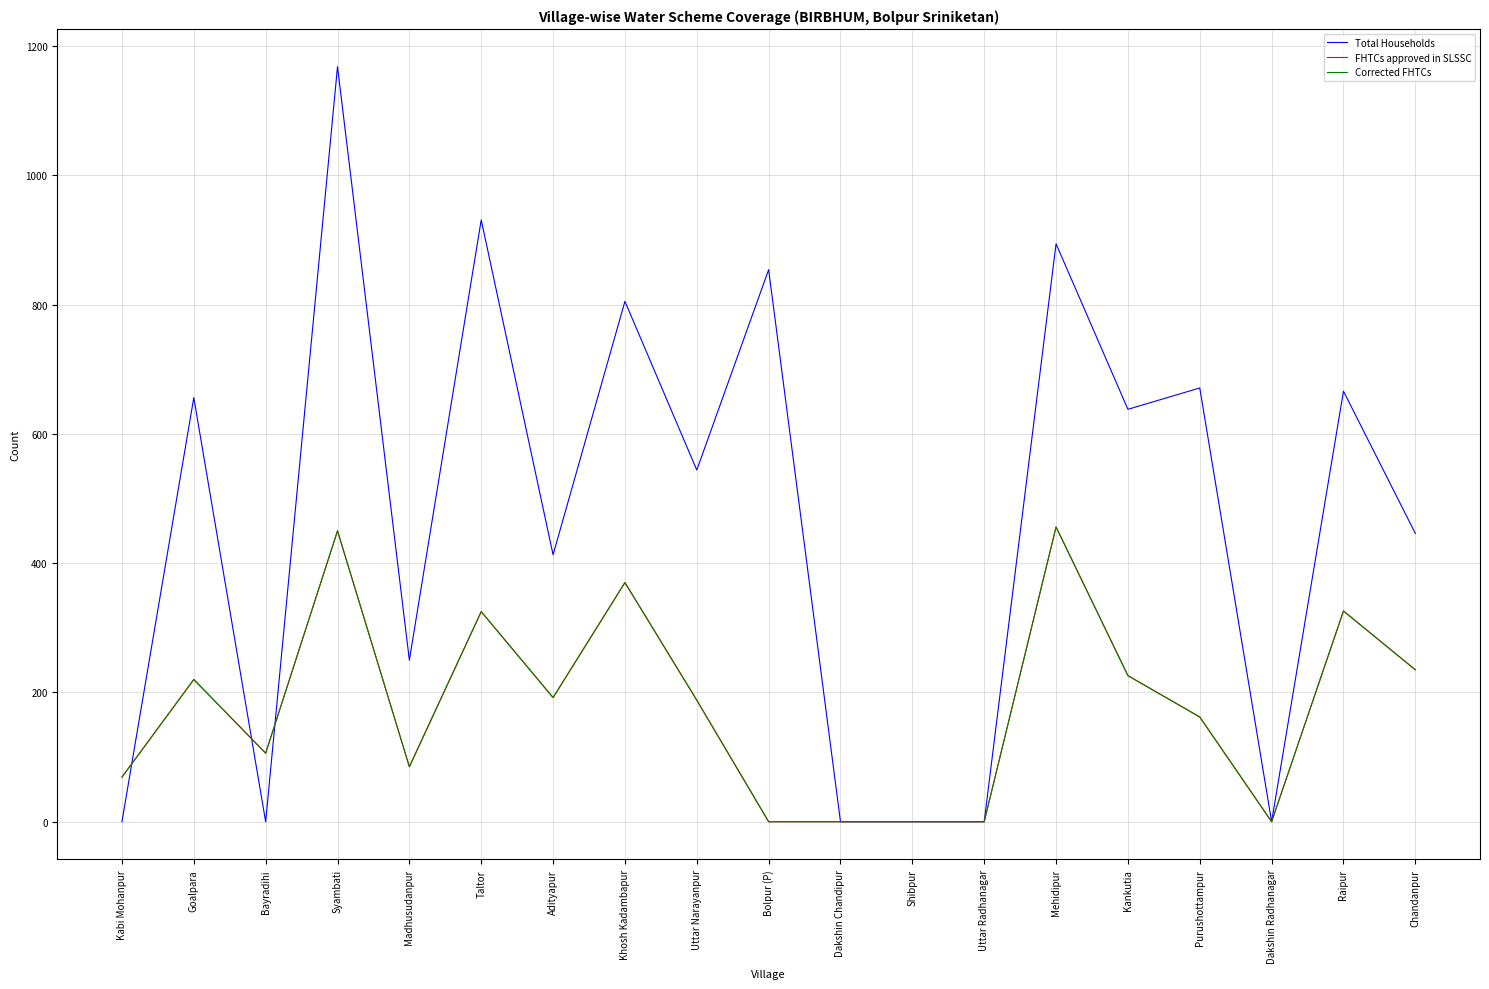

Reading left to right, extract all data points from this chart.

Total Households: 0	656	0	1168	250	931	413	805	544	854	0	0	0	894	638	671	0	666	446
FHTCs approved in SLSSC: 69	220	106	450	85	325	192	370	188	0	0	0	0	456	226	162	0	326	235
Corrected FHTCs: 69	220	106	450	85	325	192	370	188	0	0	0	0	456	226	162	0	326	235